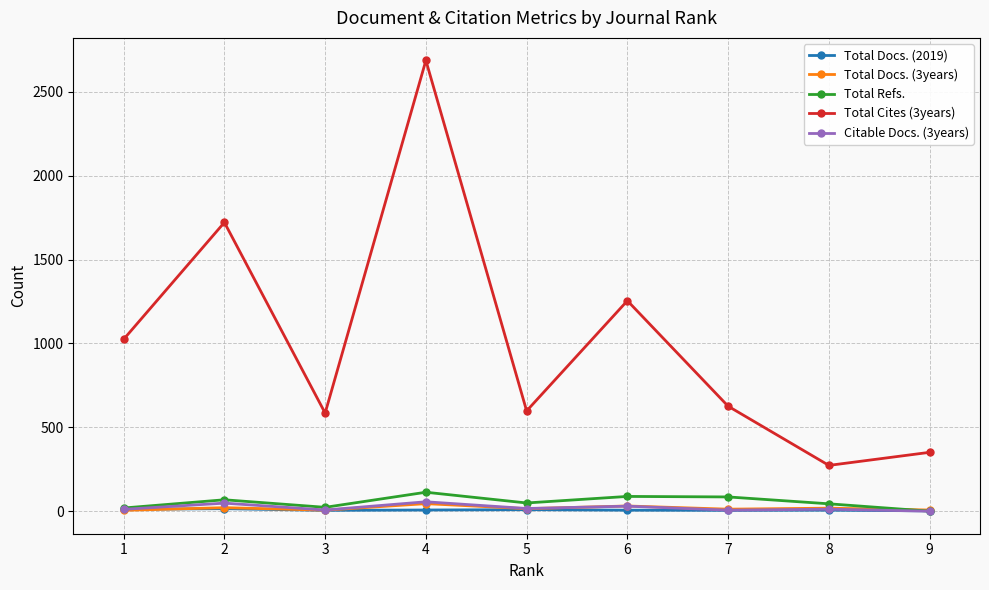

What is the difference between the maximum and minimum values in the Total Docs. (2019) series?

13